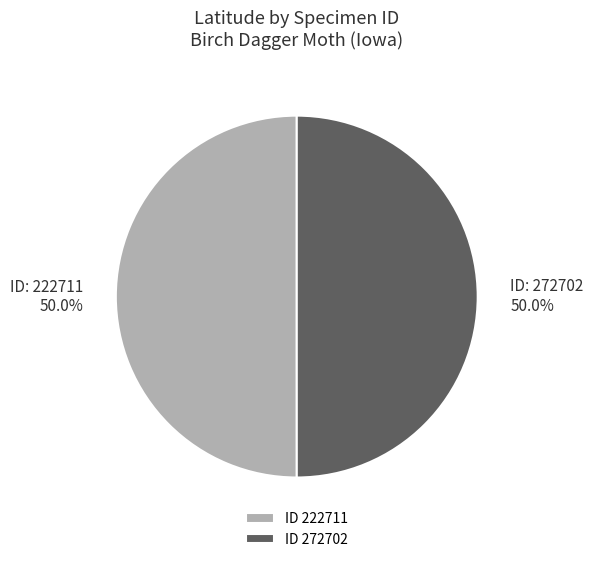

What is the total percentage of ID 272702 and ID 222711?

100.0%